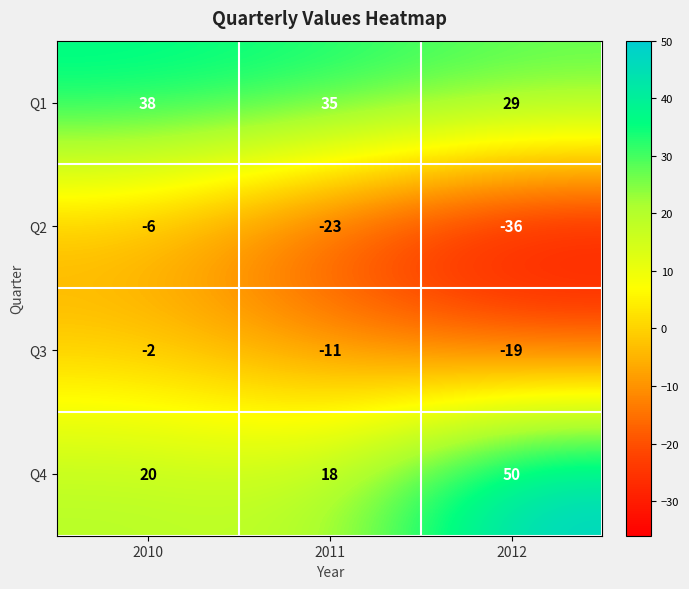

At 2010, list the series in order from largest to smallest.

Q1, Q4, Q3, Q2